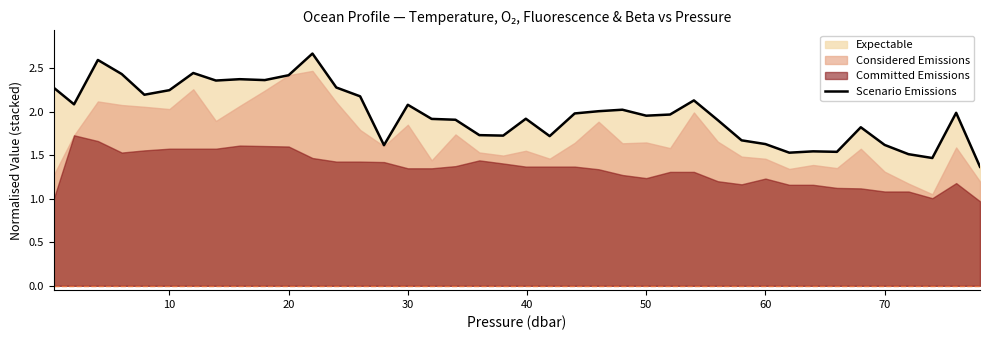

True or false: Scenario Emissions has a value of 2.4 at 70.

False